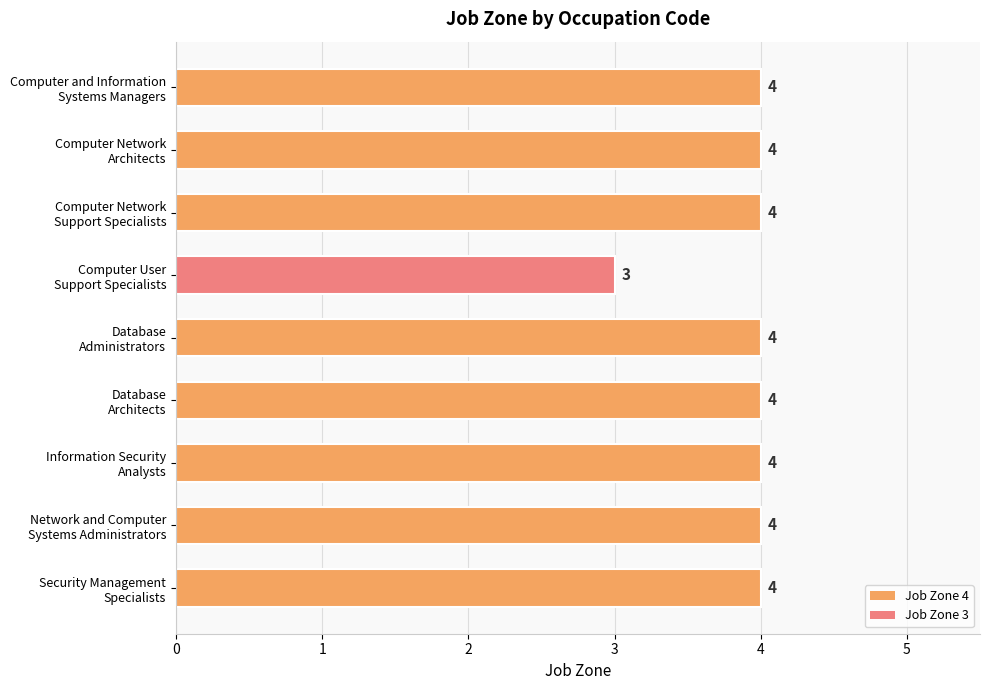

Are the bars grouped side by side (vs. stacked)?

No